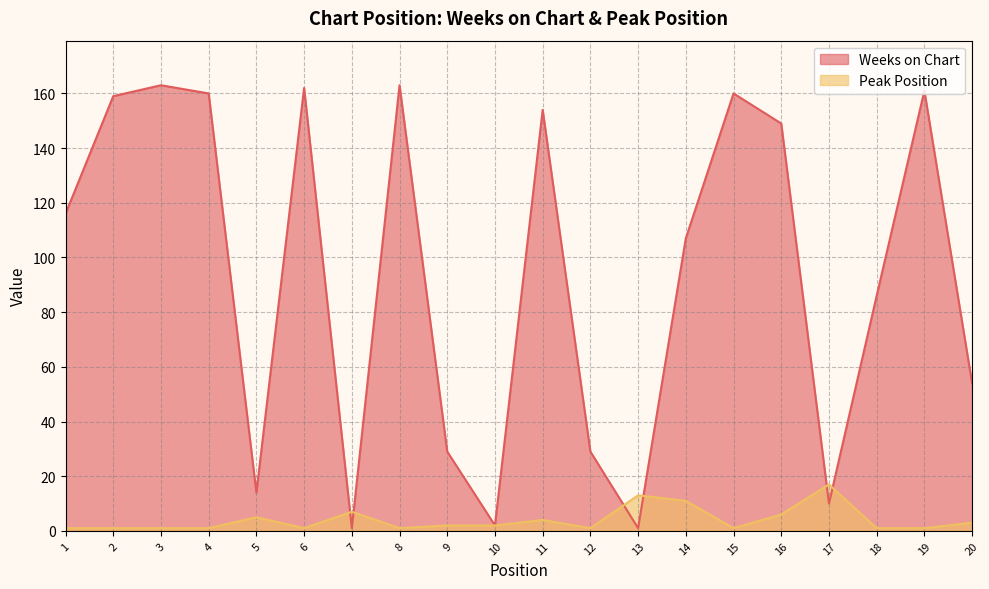

How many intersections are there between Weeks on Chart and Peak Position?

6